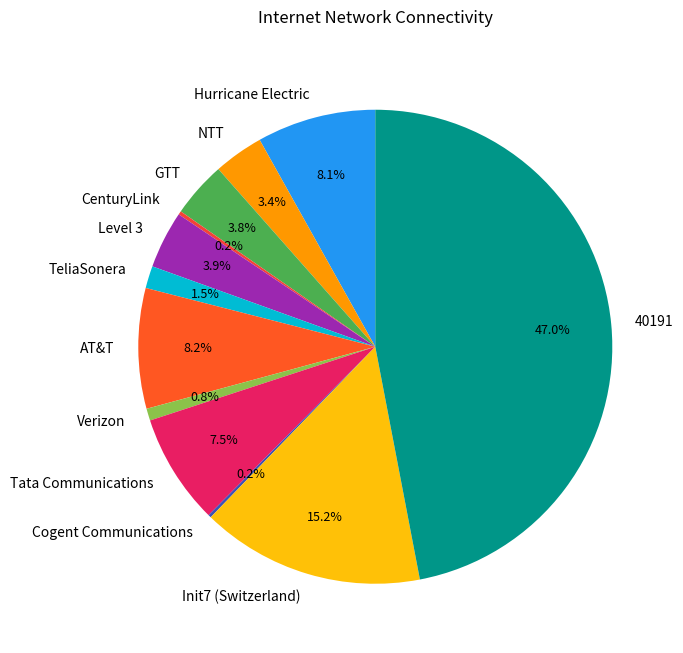

The Hurricane Electric slice represents 8% of the pie. True or false?

True